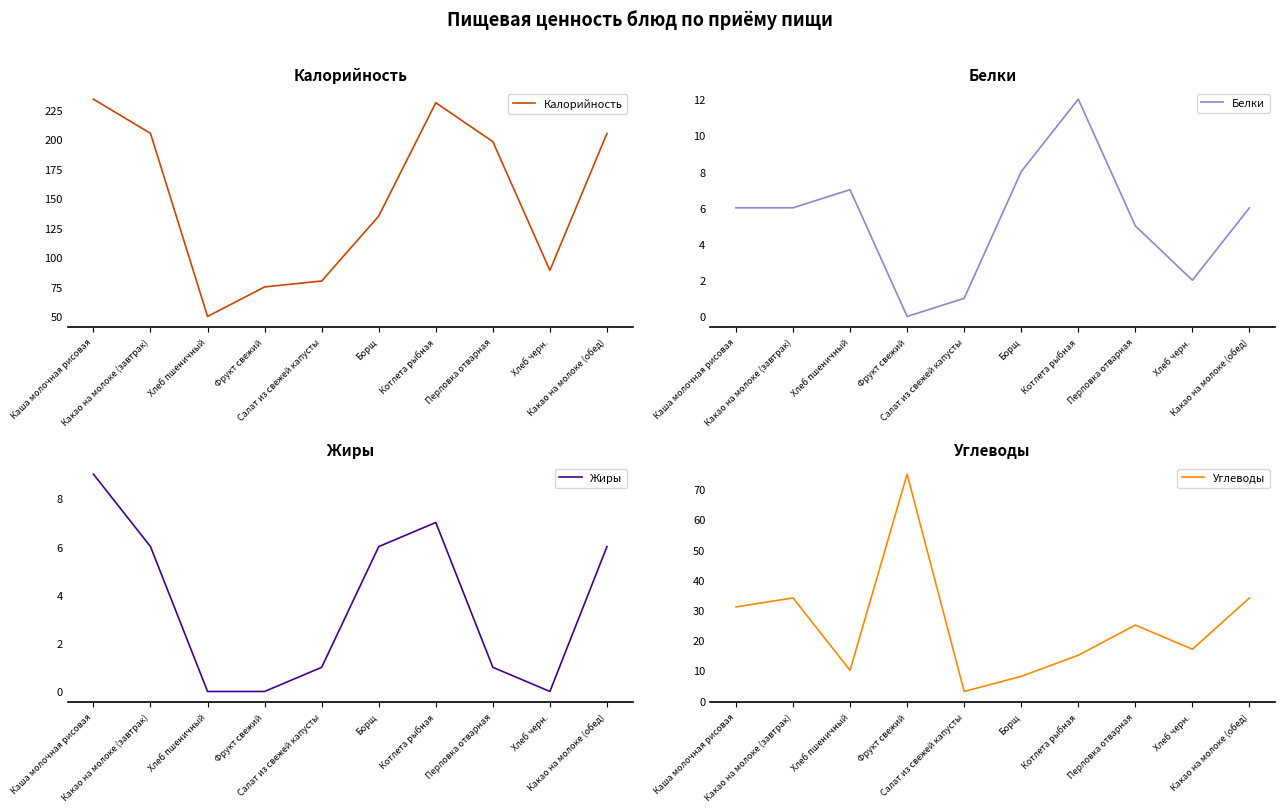

Is the value of Белки at Котлета рыбная greater than the value of Жиры at Салат из свежей капусты?

Yes